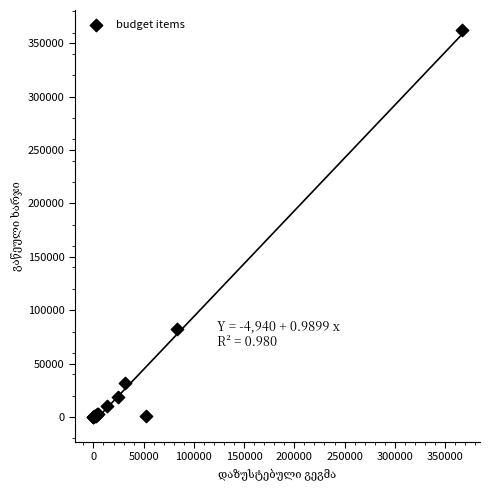

What Y value in the scatter plot is closest to 181347?

82145